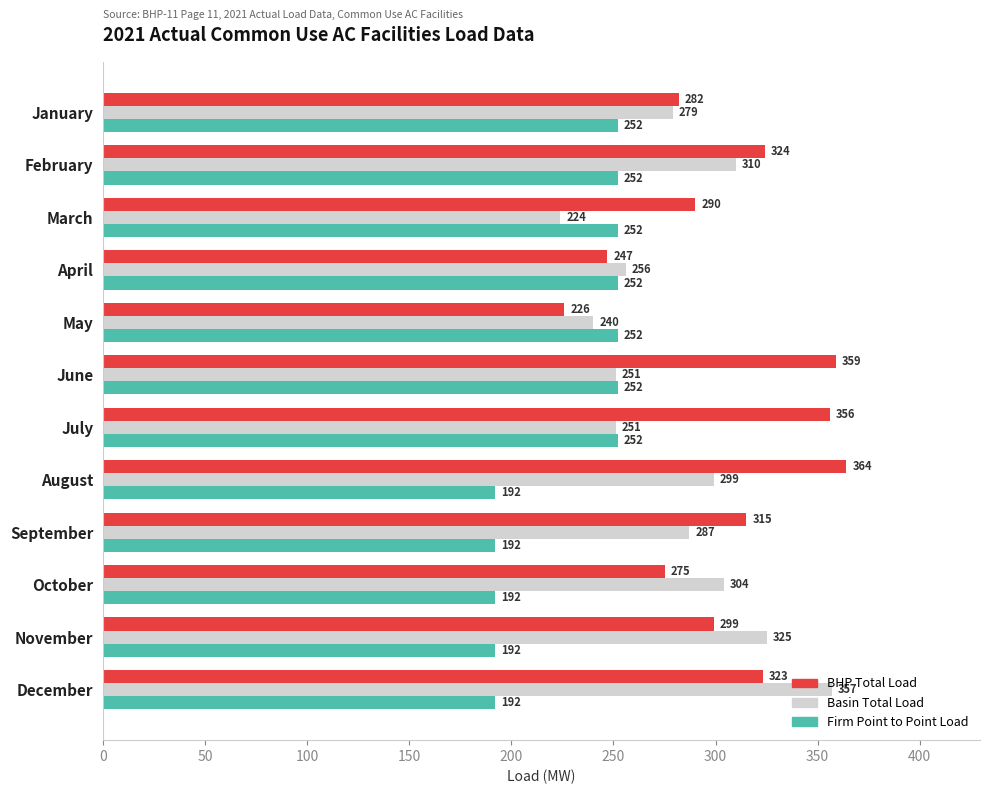

True or false: Firm Point to Point Load has a value of 192 at November.

True